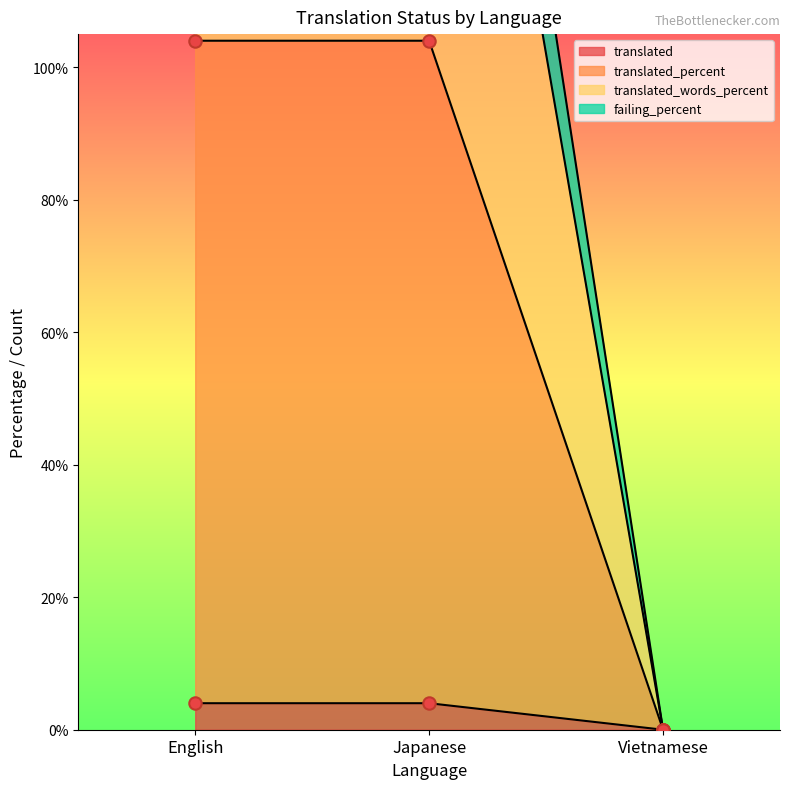

Which series contains the highest Y value?

translated_percent